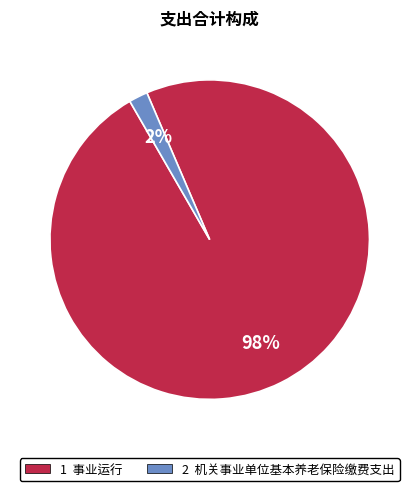

Does any single category account for the majority?

Yes